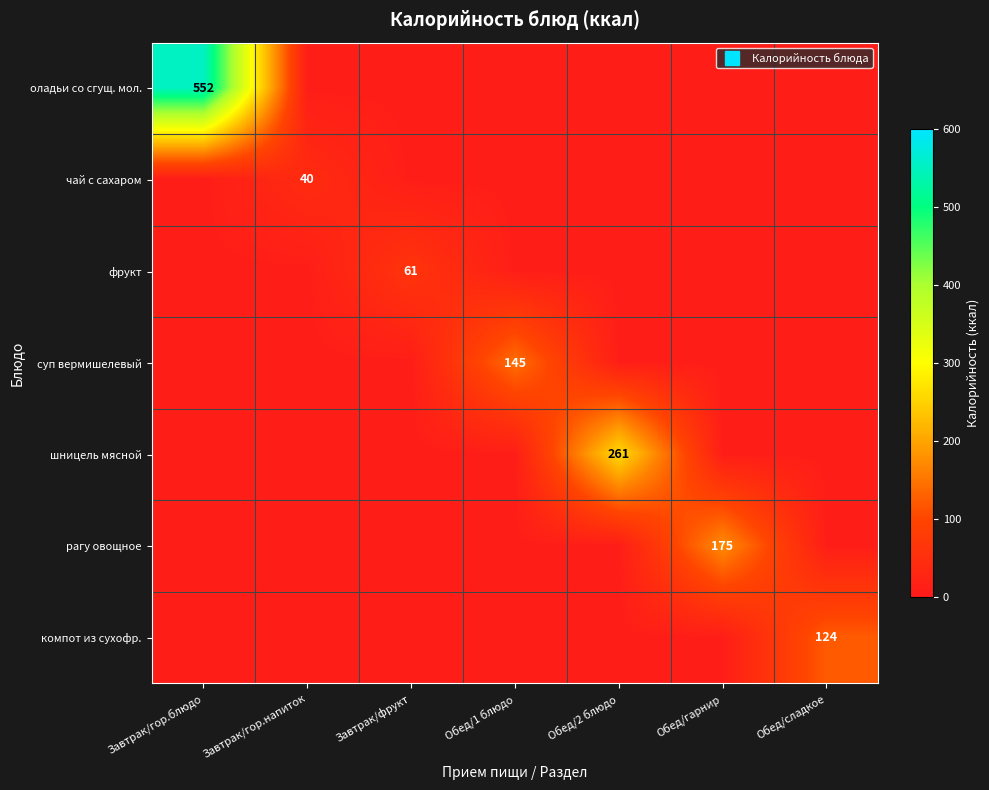

At which category is the sum across all series the highest?

Завтрак/гор.блюдо